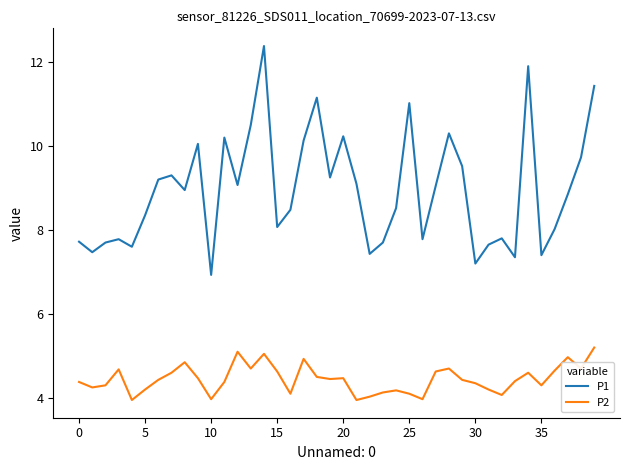

List the series in order of their peak value, lowest first.

P2, P1